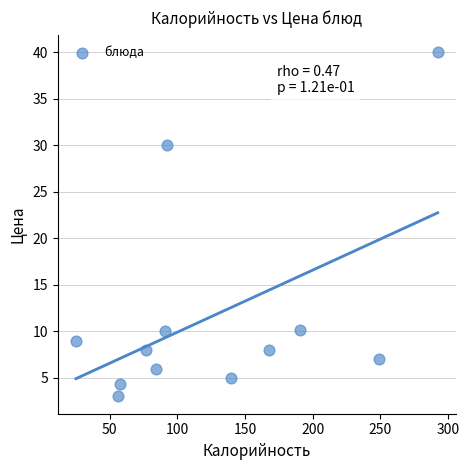

What is the average Y value?

11.7